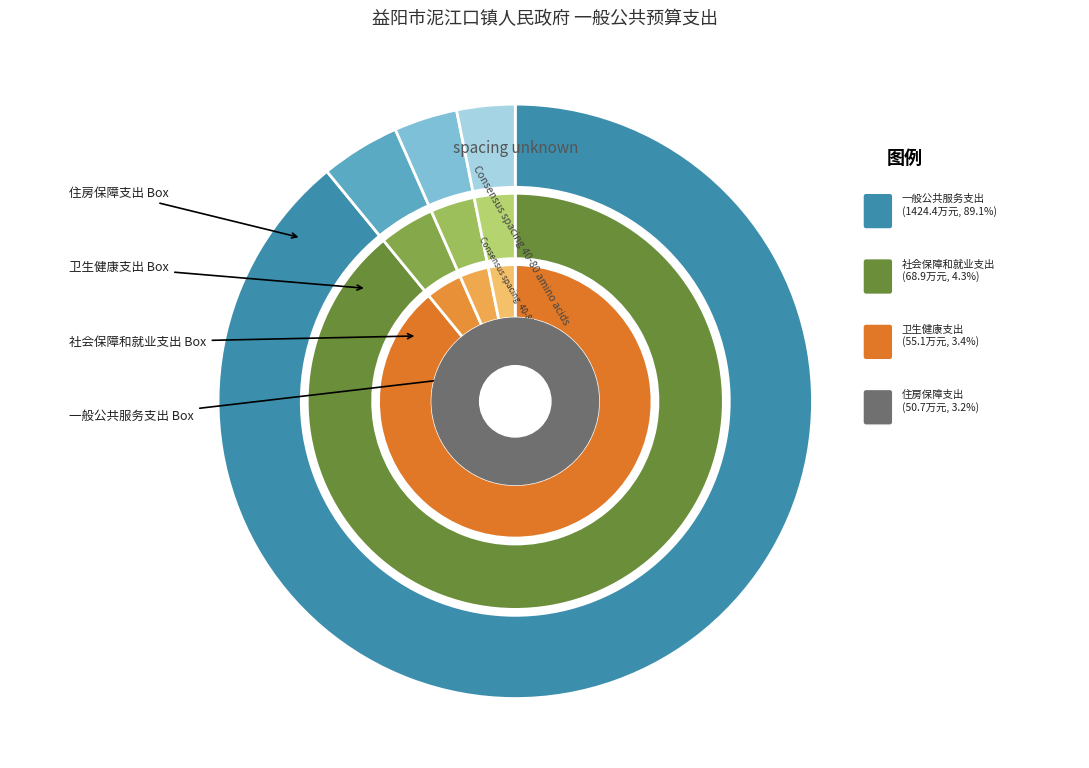

To the nearest percent, what is the difference between the 社会保障和就业支出 and 住房保障支出 slice percentages?

1%